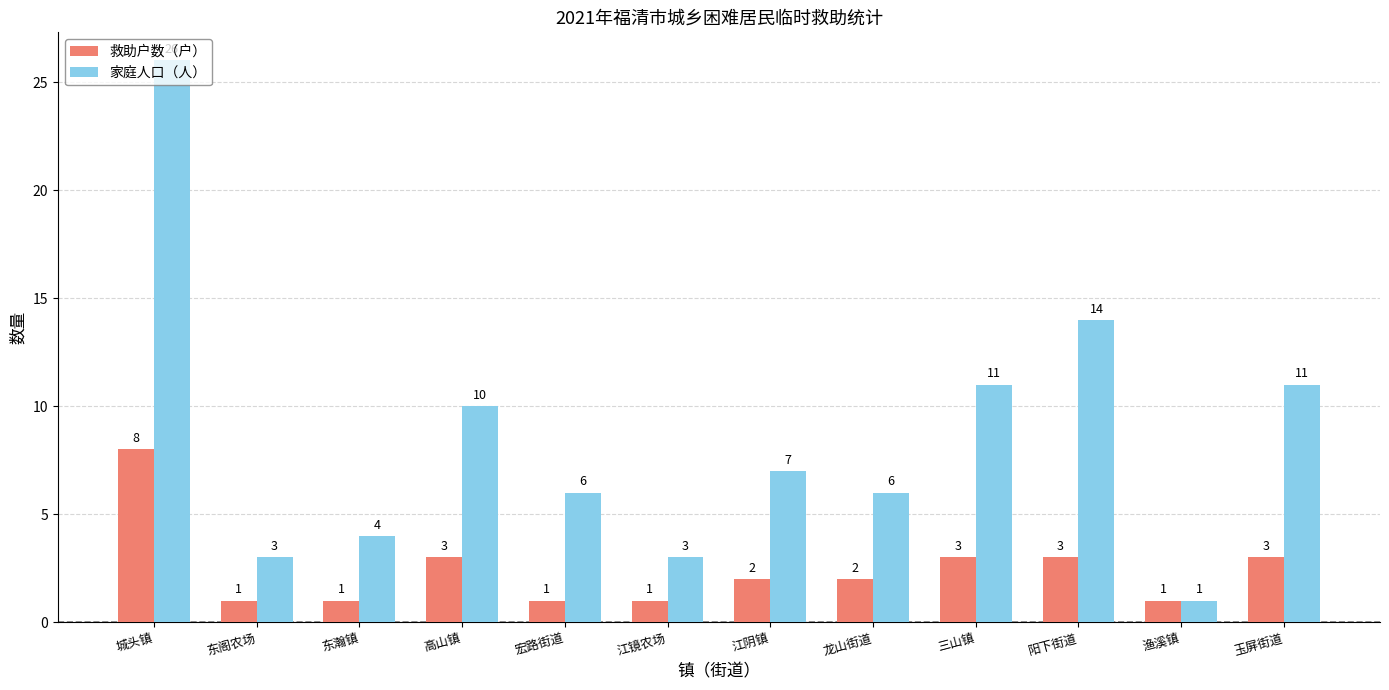

What is the total value across all series at 东阁农场?

4